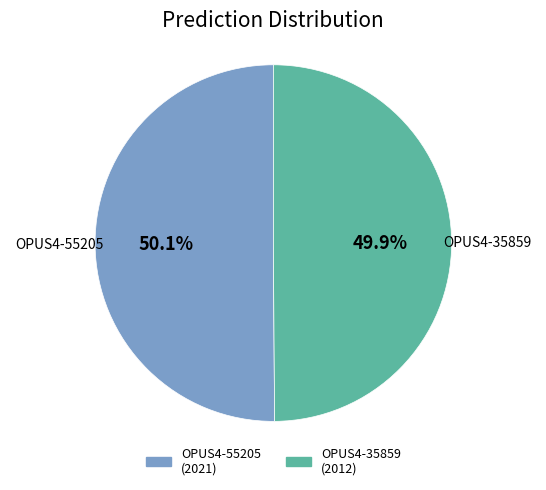

Is it true that OPUS4-55205 is 59% of the pie?

False